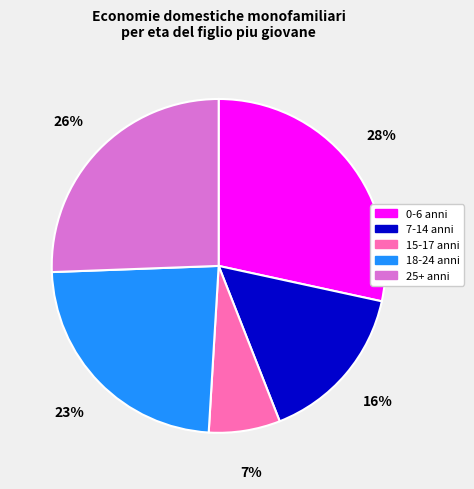

Which slice is the largest?

0-6 anni